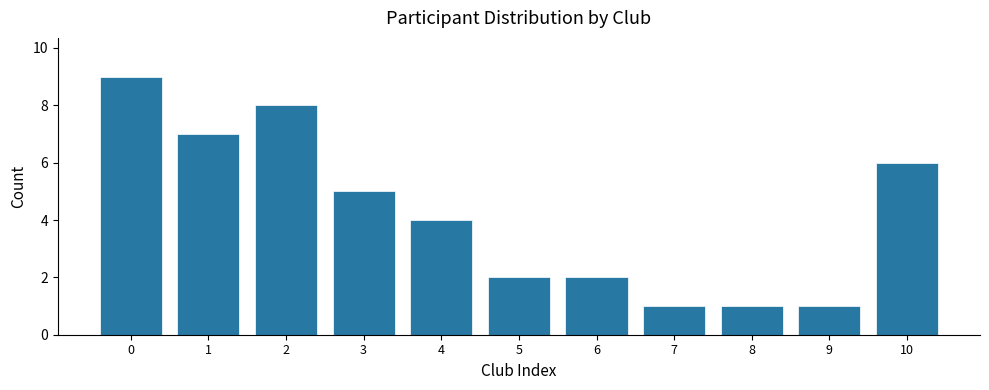

Reading left to right, list all the values displayed in this chart.

0=9	1=7	2=8	3=5	4=4	5=2	6=2	7=1	8=1	9=1	10=6